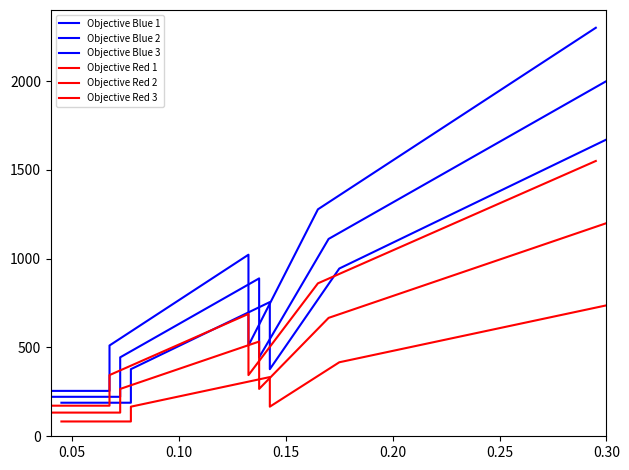

Between 0.15 and 0.25, which series saw the biggest shift?

Objective Blue 1